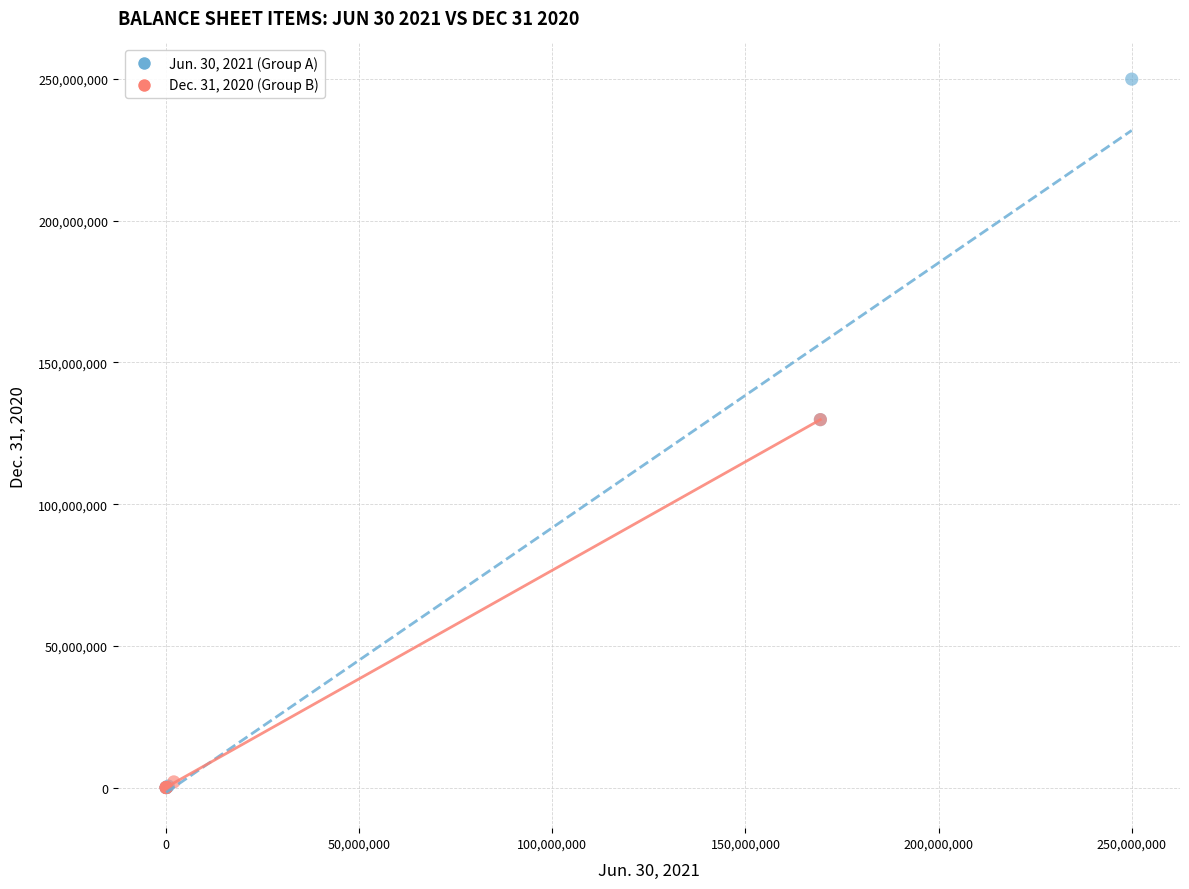

Which series has the largest Y range (max minus min)?

Jun. 30, 2021 (Group A)